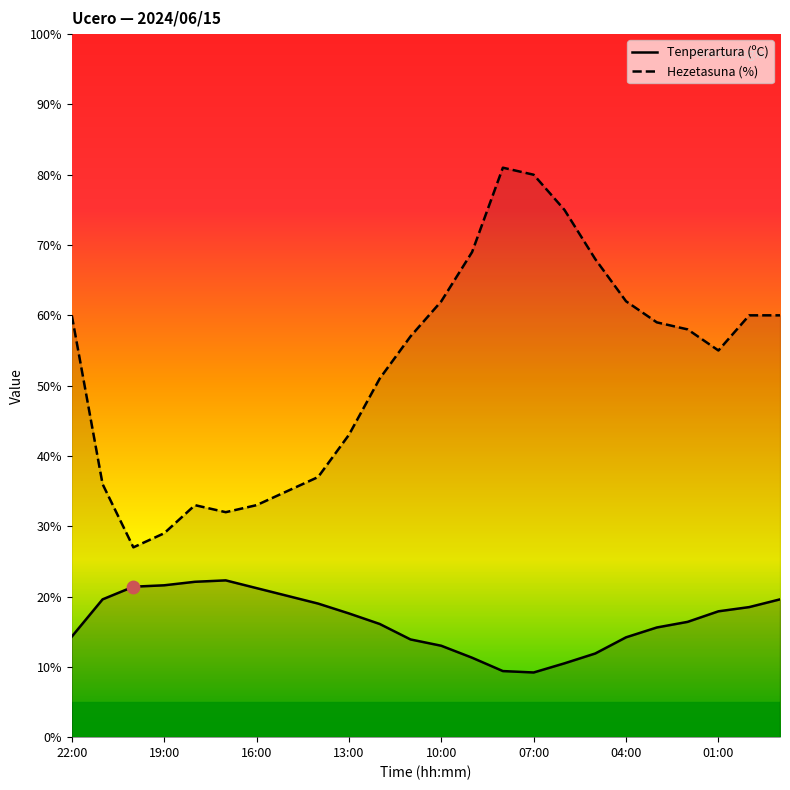

Which series has the largest Y range (max minus min)?

Hezetasuna (%)